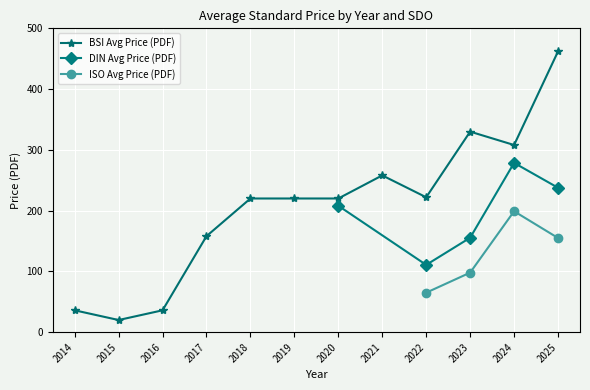

At which category does the chart reach its peak across all series?

2025